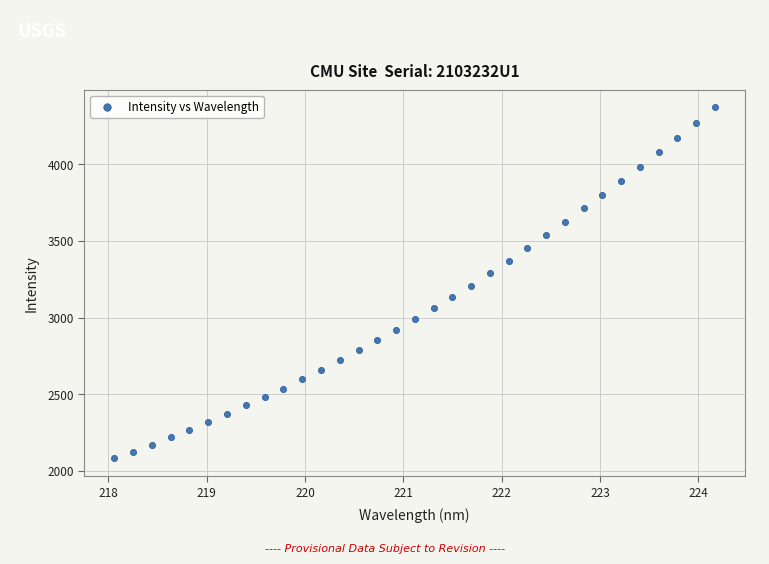

What is the range of X values (max minus min)?

6.1